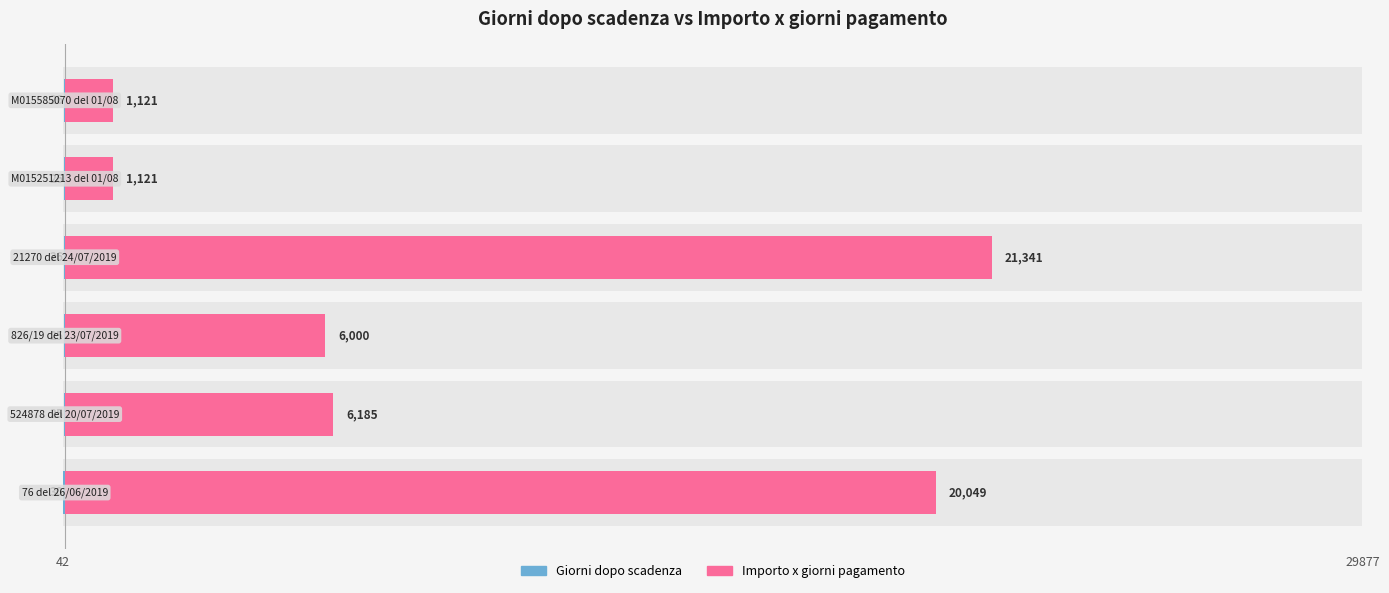

How many data points does each series have?

6